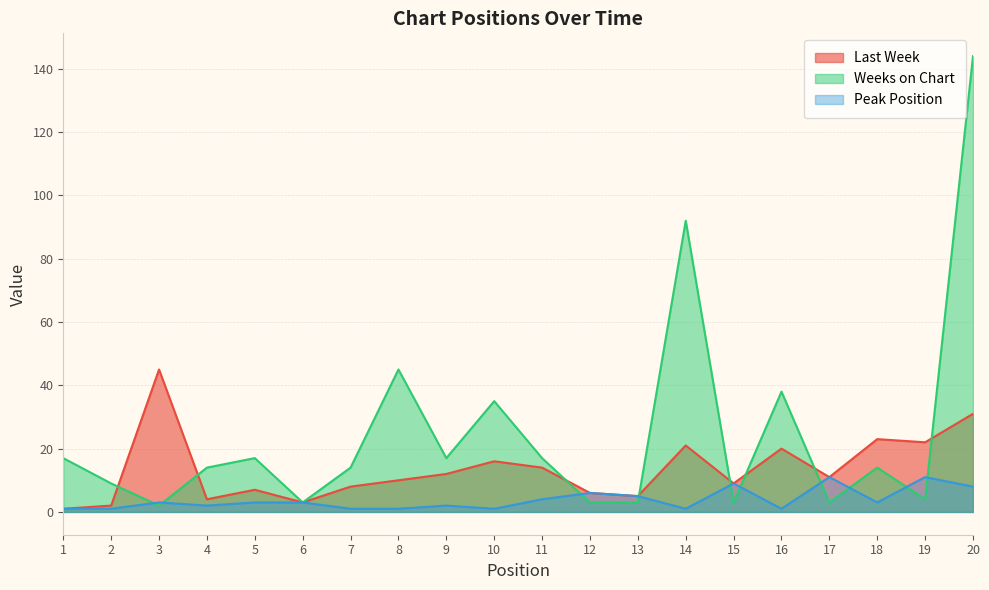

What is the smallest value displayed?

1